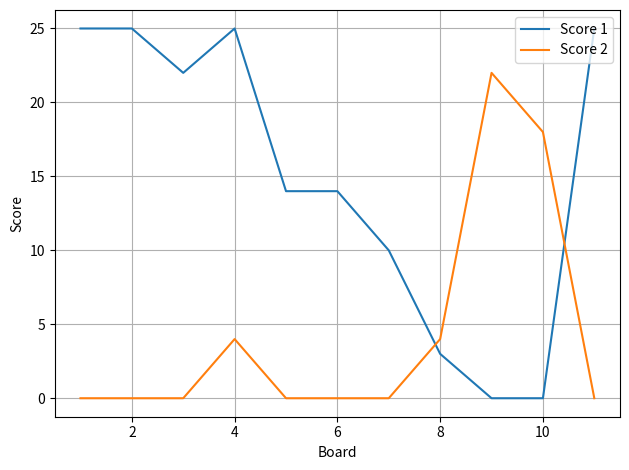

Which series has the widest spread of values?

Score 1